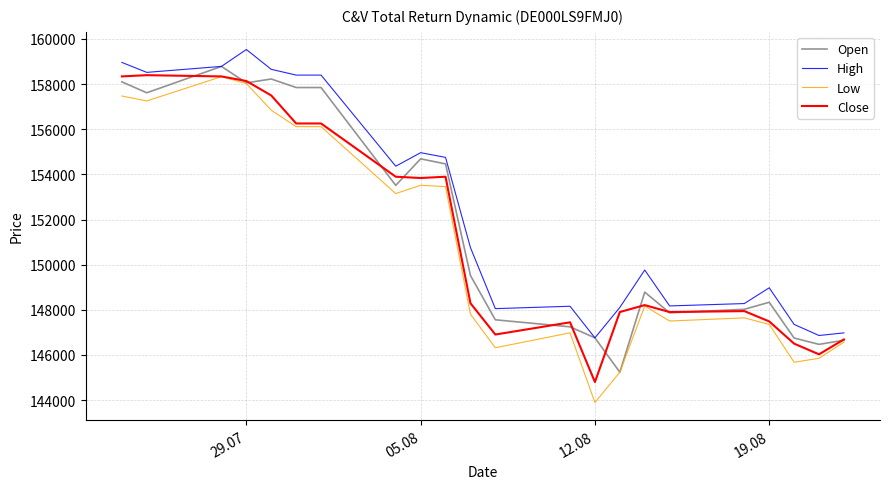

What is the difference between the second highest and second lowest values in the Low series?

12787